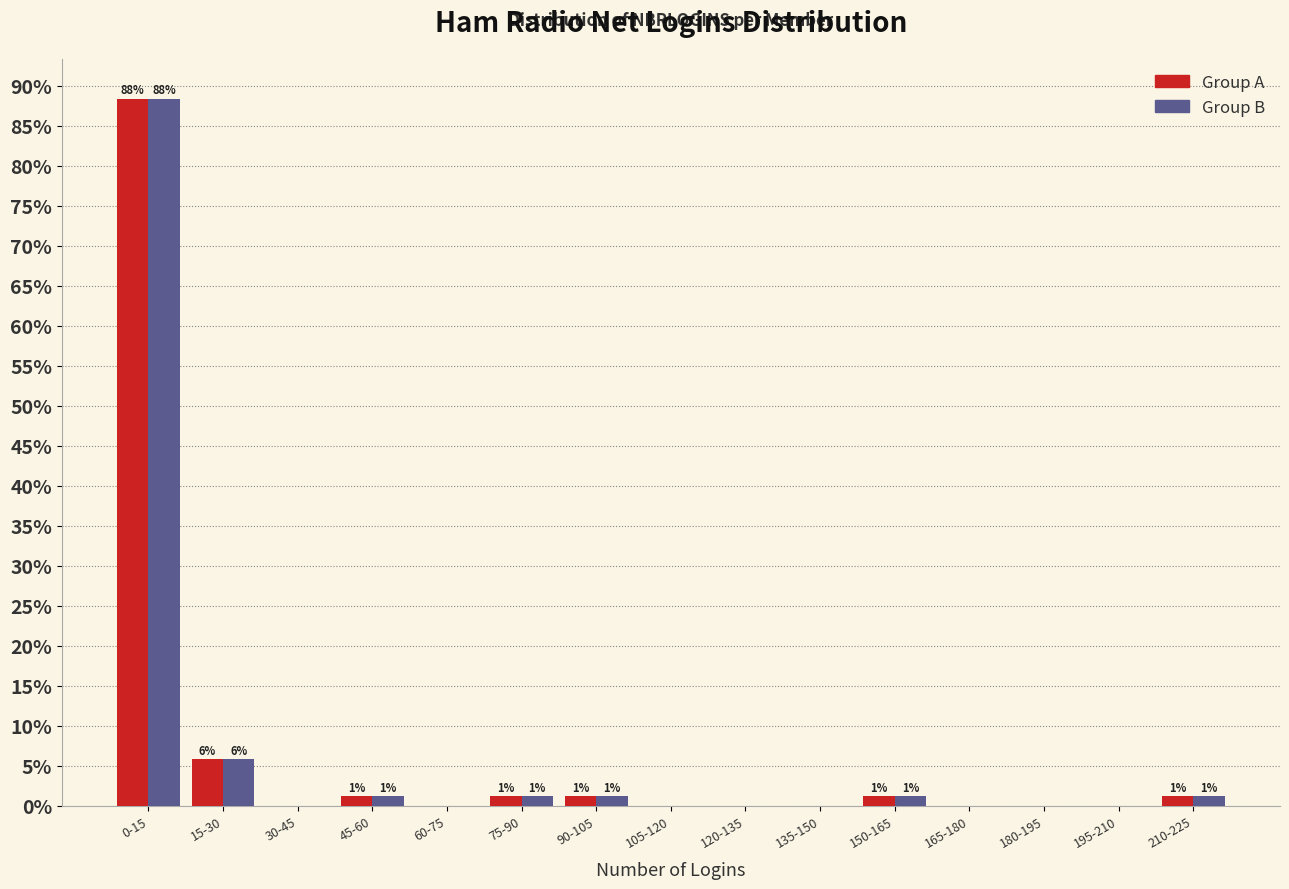

What is the total value across all series at 0-15?

176.7